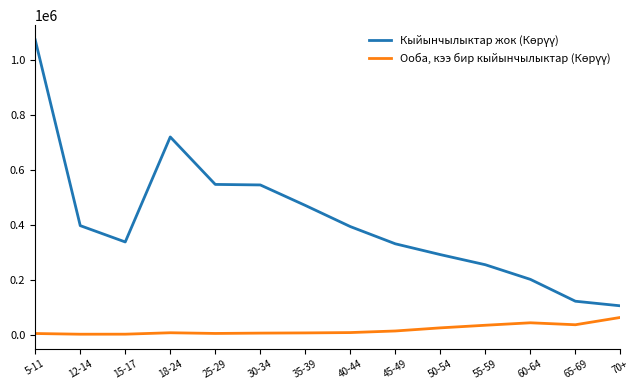

At which category is the sum across all series the highest?

5-11